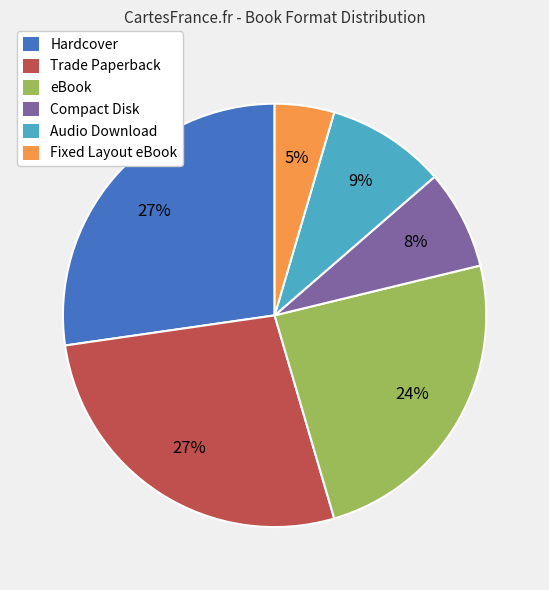

Approximately how many times larger is the value at Audio Download compared to Hardcover?

0.3